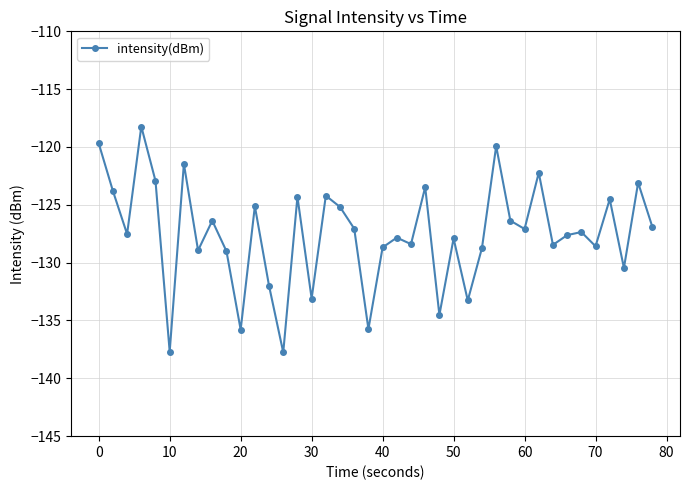

What is the difference between the maximum and minimum values?

19.5